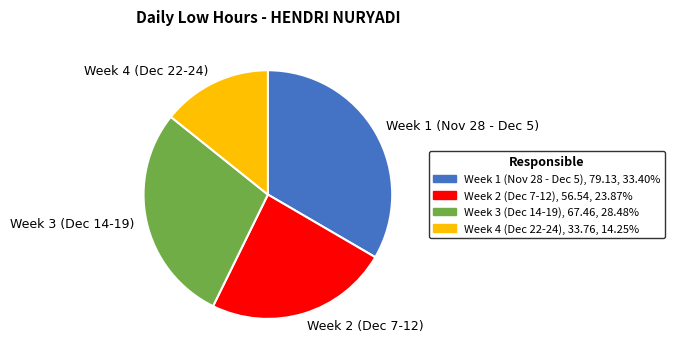

Is the sum of Week 2 (Dec 7-12) and Week 4 (Dec 22-24) greater than half?

No